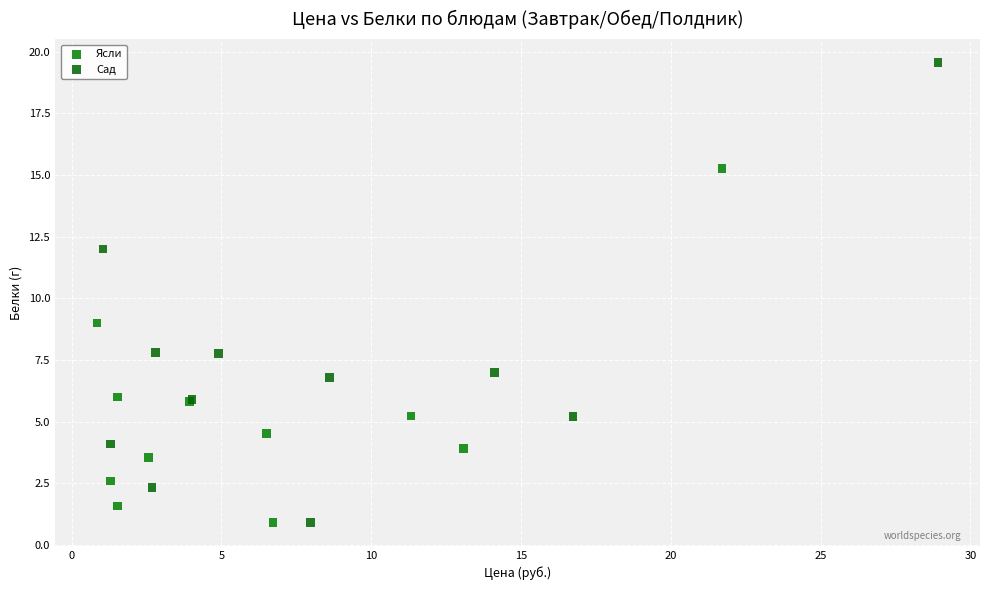

Which series reaches the maximum Y coordinate?

Сад